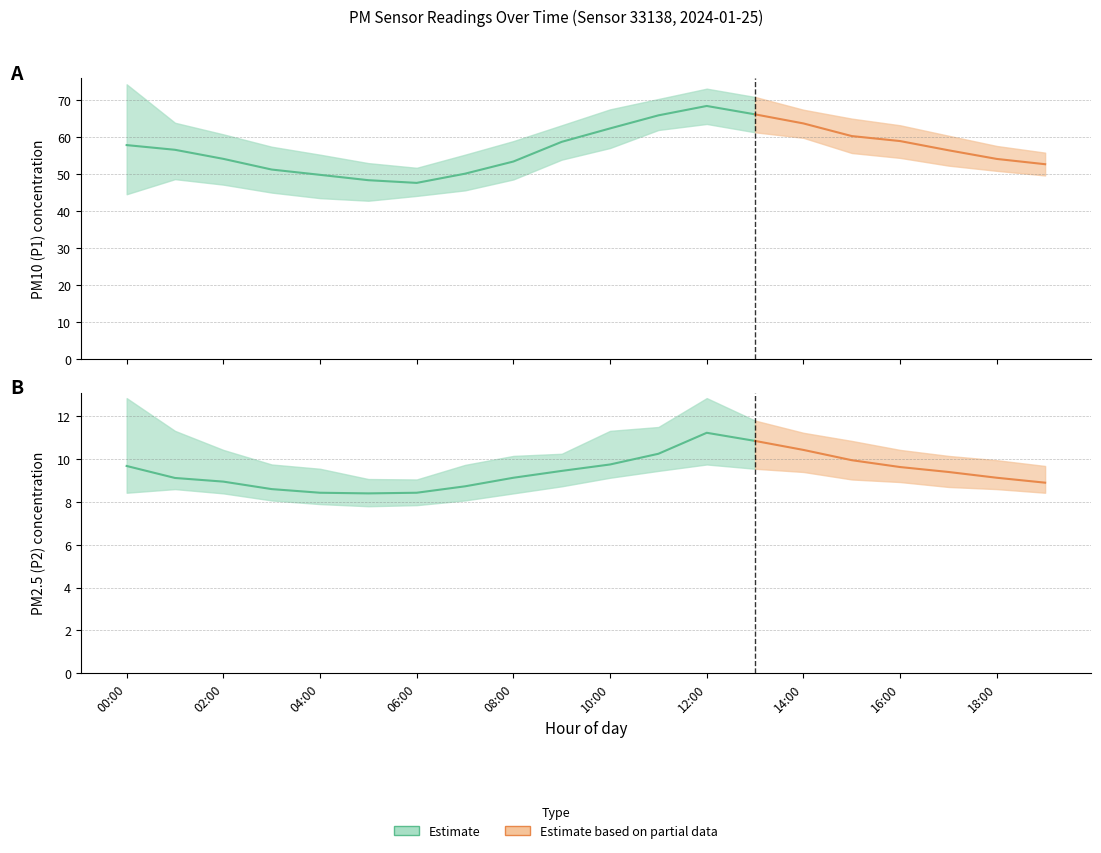

True or false: P1_upper and P1 cross at least once.

False